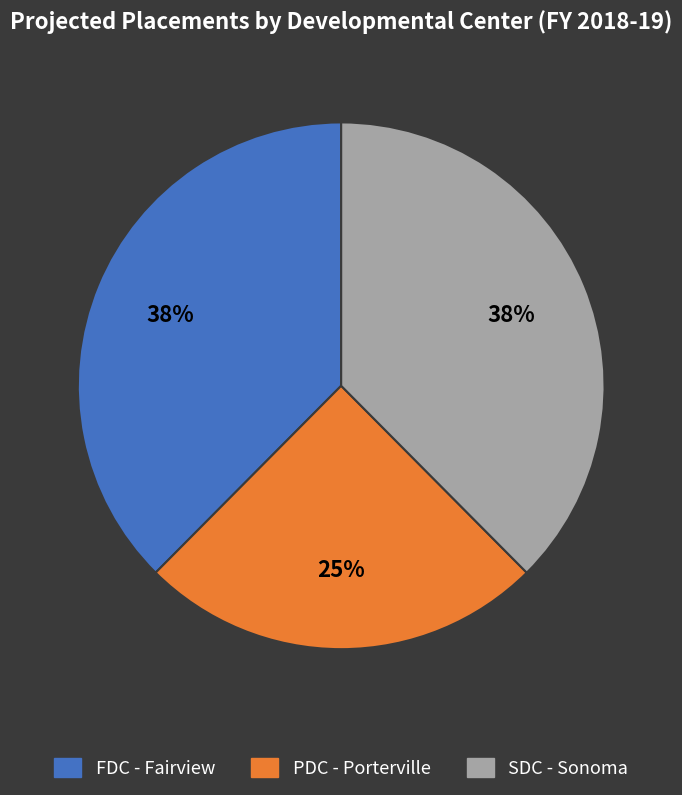

Do SDC - Sonoma and FDC - Fairview together represent more than half of the pie?

Yes